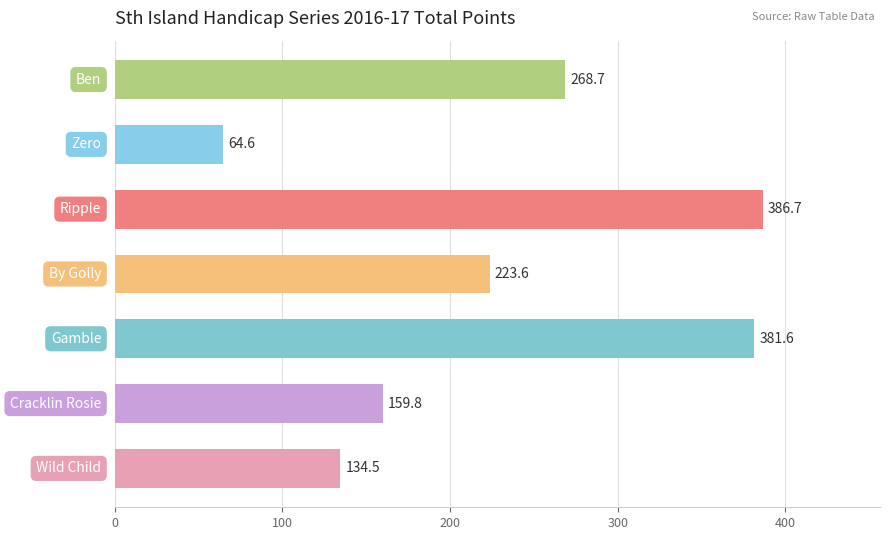

What is the smallest value displayed?

64.6